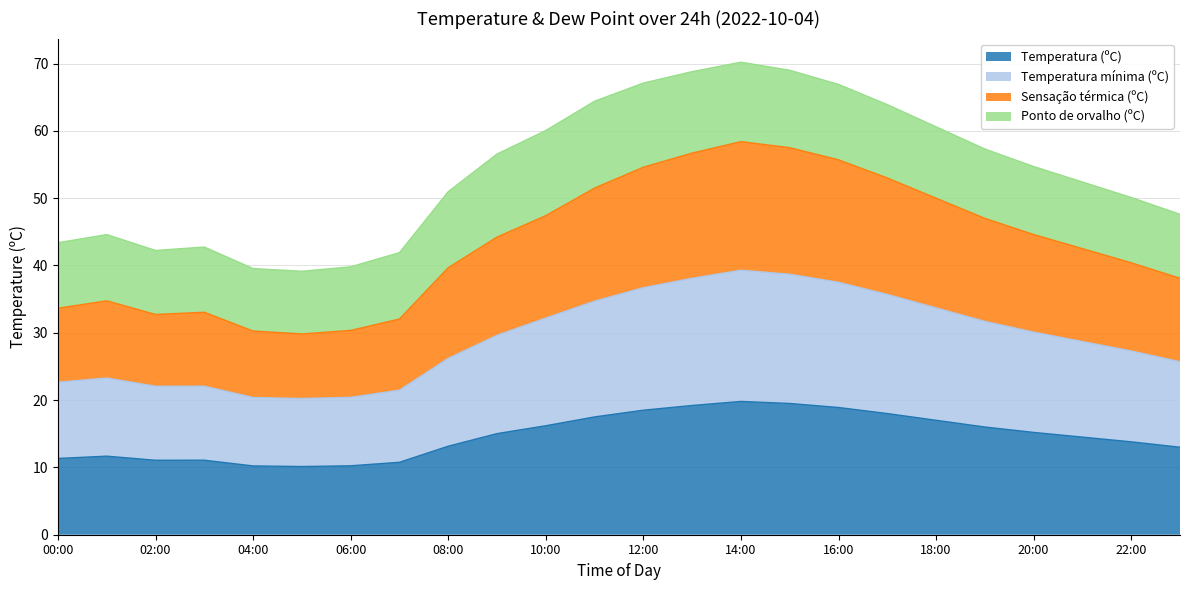

What is the total value across all series at 20:00?

54.7